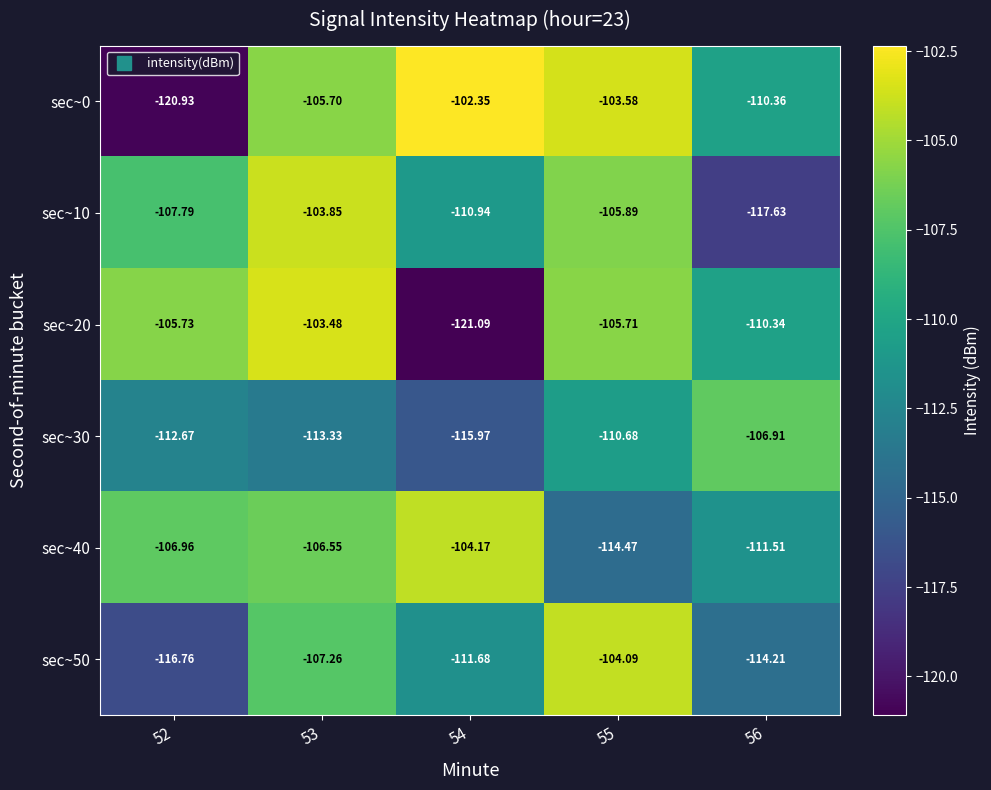

Is the value of sec~10 at 53 greater than the value of sec~20 at 55?

Yes